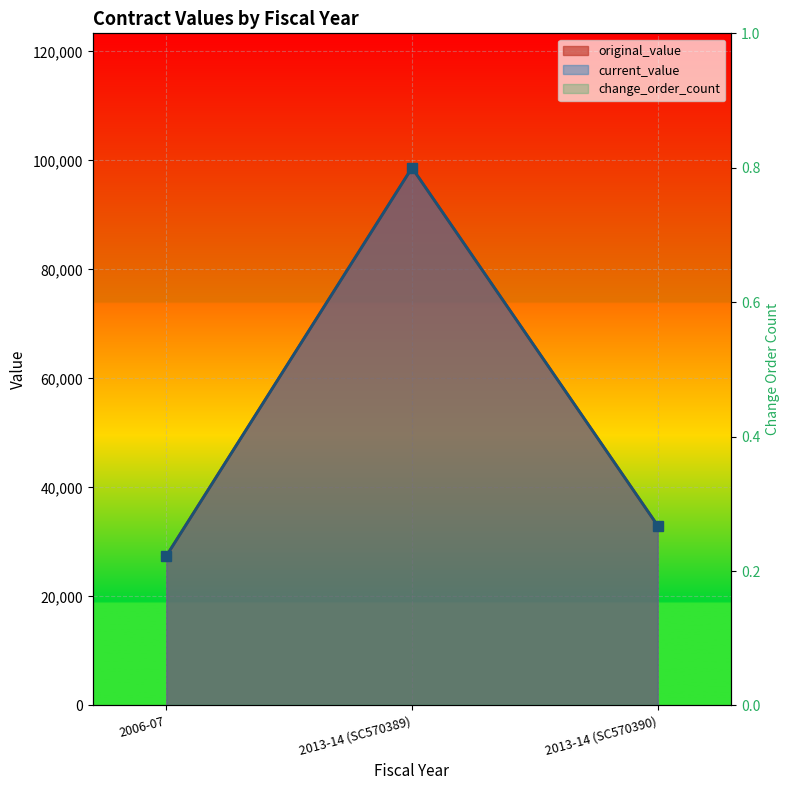

What is the difference between the current_value values at 2013-14 (SC570390) and 2006-07?

5565.0